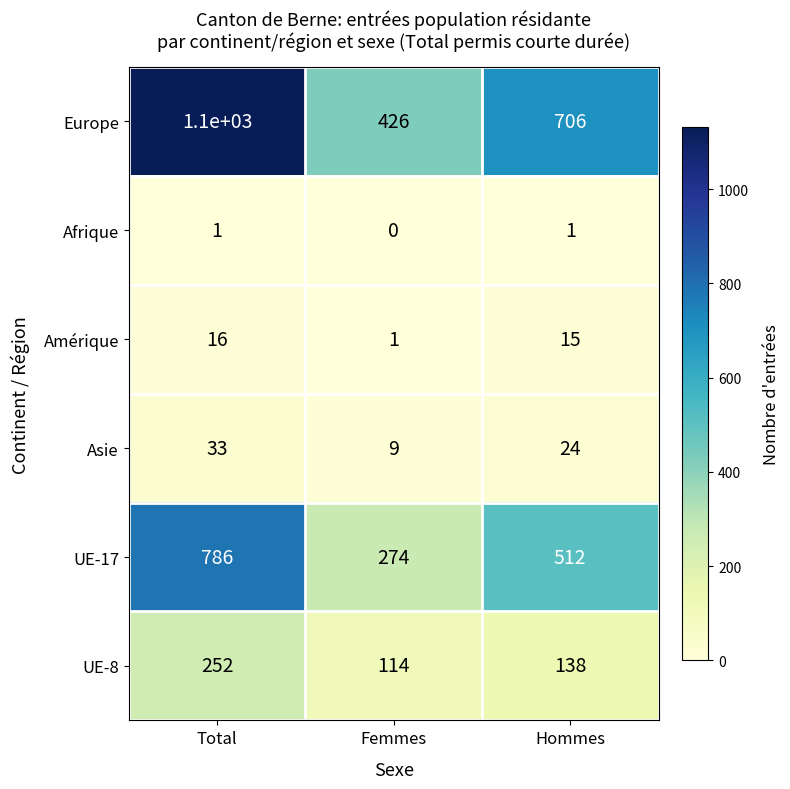

Reading right to left, extract all data points from this chart.

Europe: 706	426	1100
Afrique: 1	0	1
Amérique: 15	1	16
Asie: 24	9	33
UE-17: 512	274	786
UE-8: 138	114	252